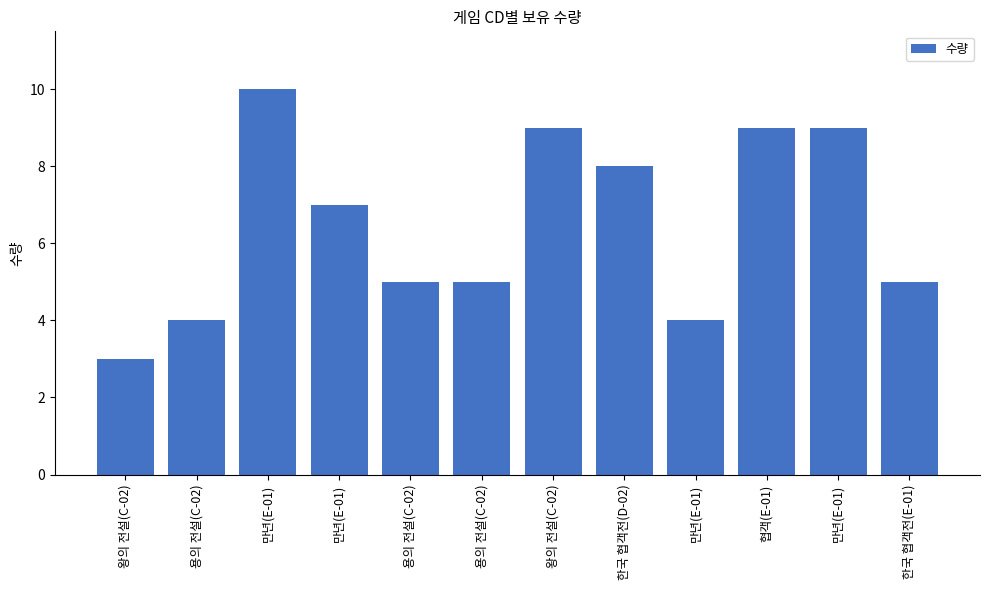

What is the difference between the maximum and minimum values?

7